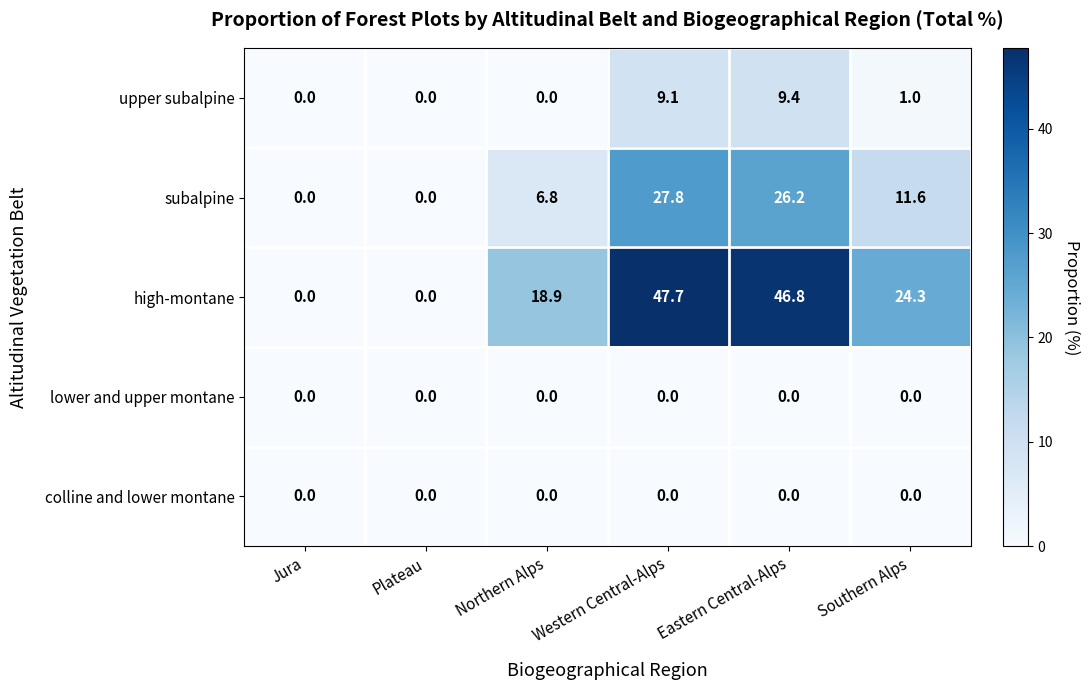

Which series has the widest spread of values?

high-montane